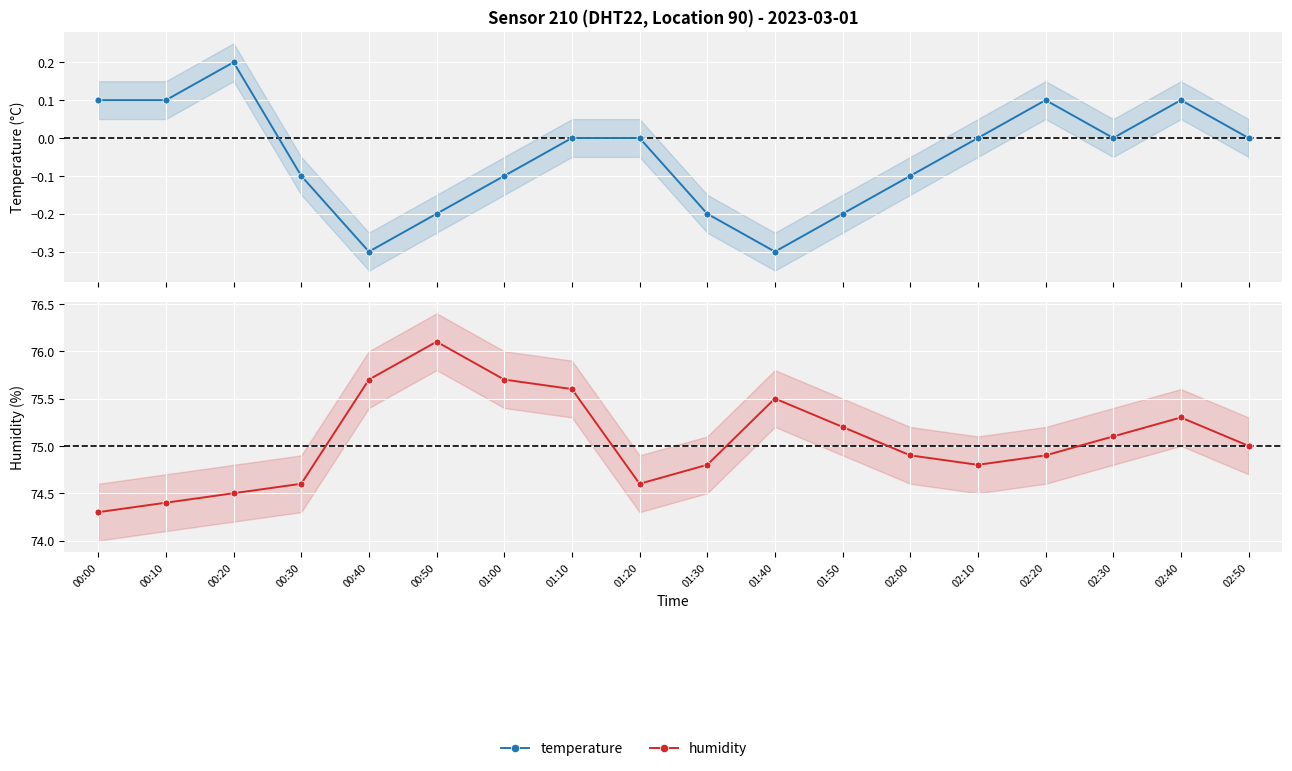

True or false: temperature has more than 2 interior local peaks.

True